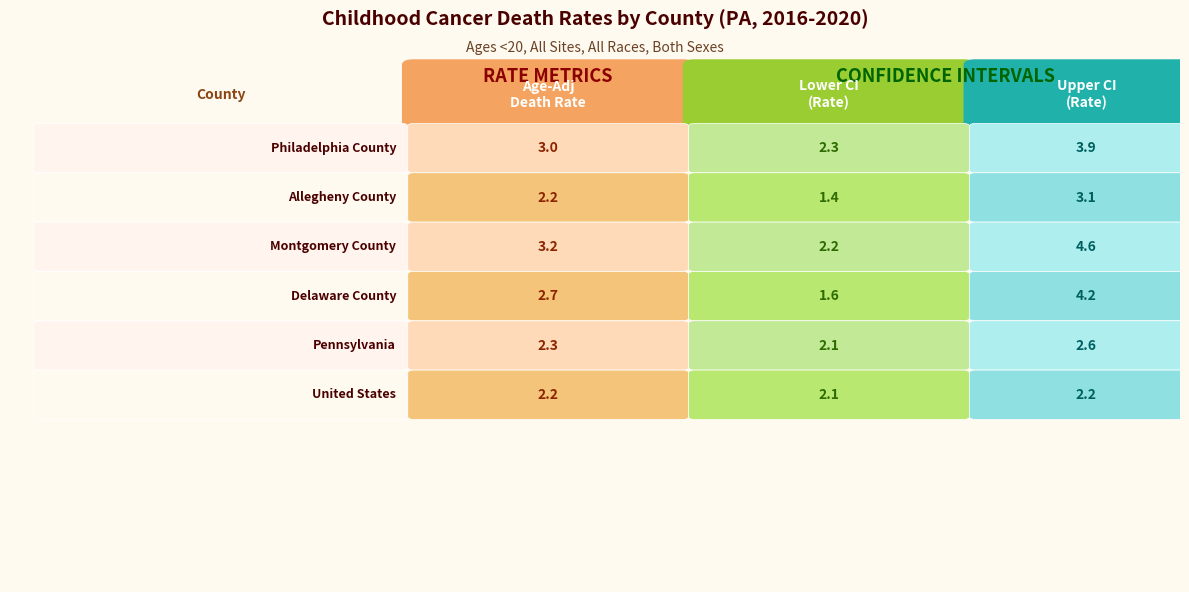

Reading left to right, what are all the values shown in this chart?

Philadelphia County: 0=3.0	1=2.3	2=3.9
Allegheny County: 0=2.2	1=1.4	2=3.1
Montgomery County: 0=3.2	1=2.2	2=4.6
Delaware County: 0=2.7	1=1.6	2=4.2
Pennsylvania: 0=2.3	1=2.1	2=2.6
United States: 0=2.2	1=2.1	2=2.2